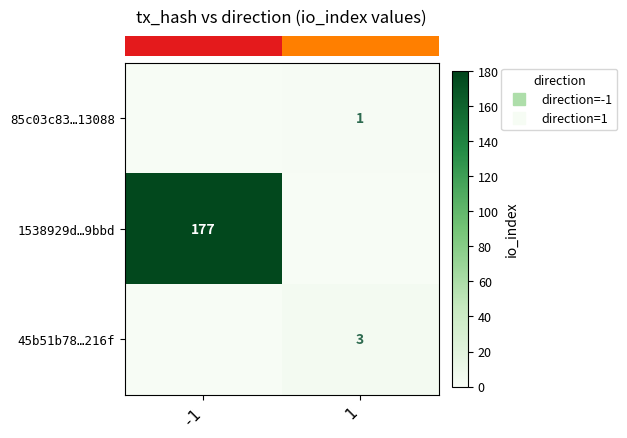

Which category has the lowest value across all series?

-1